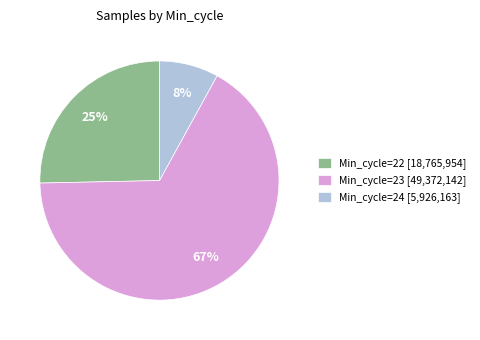

Which category has the biggest portion of the pie?

Min_cycle=23 [49,372,142]